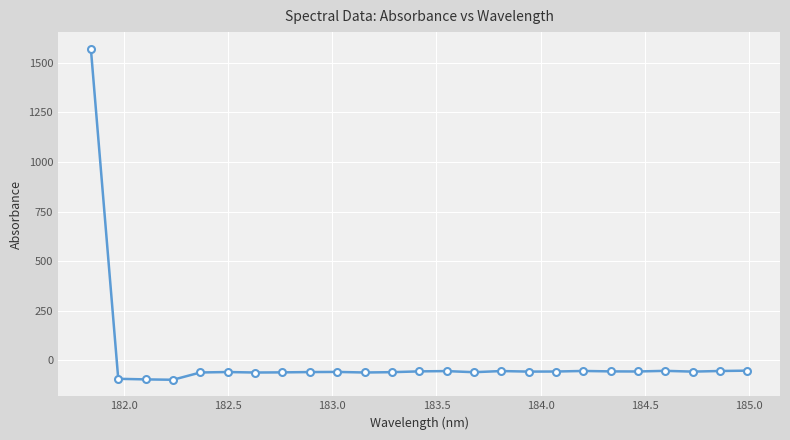

True or false: there are more than 2 points higher than both neighbors.

True